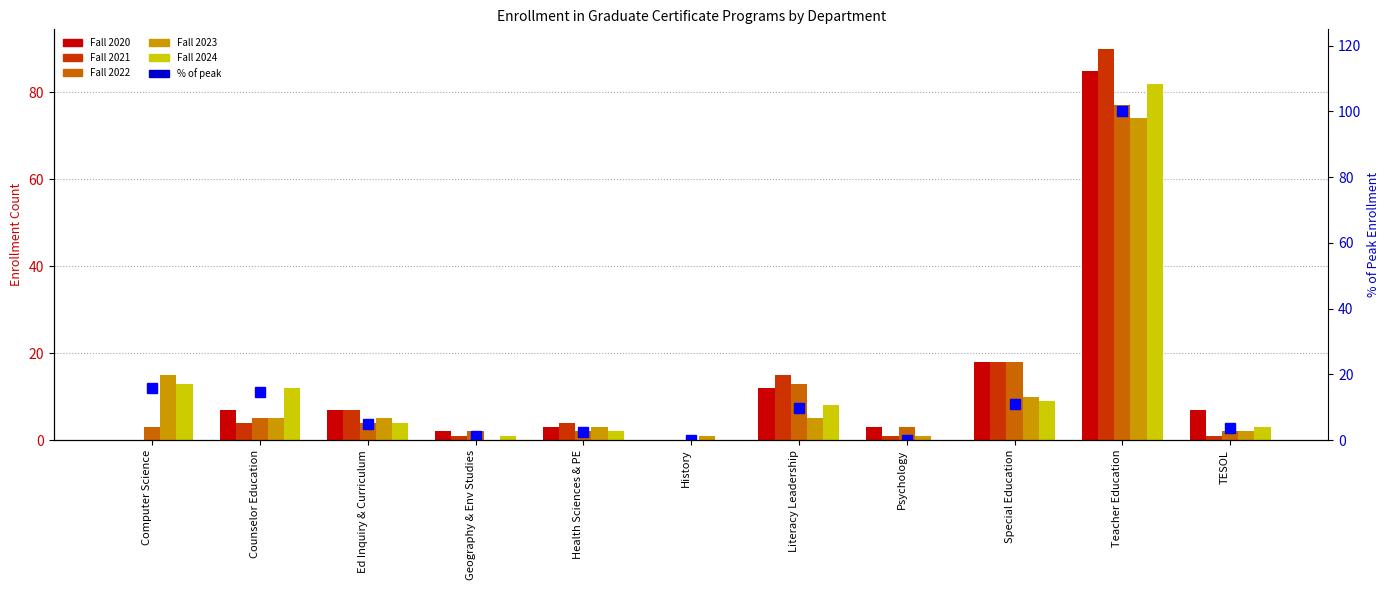

What is the label of the 11th bar from the right?

Computer Science